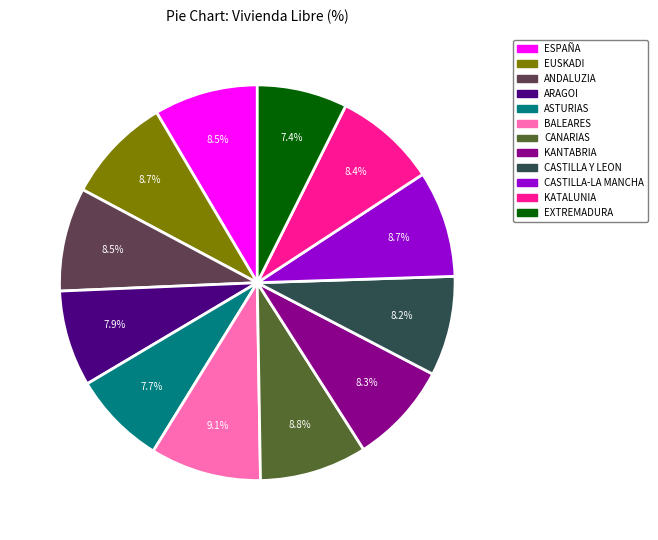

Between ASTURIAS and BALEARES, which is larger?

BALEARES